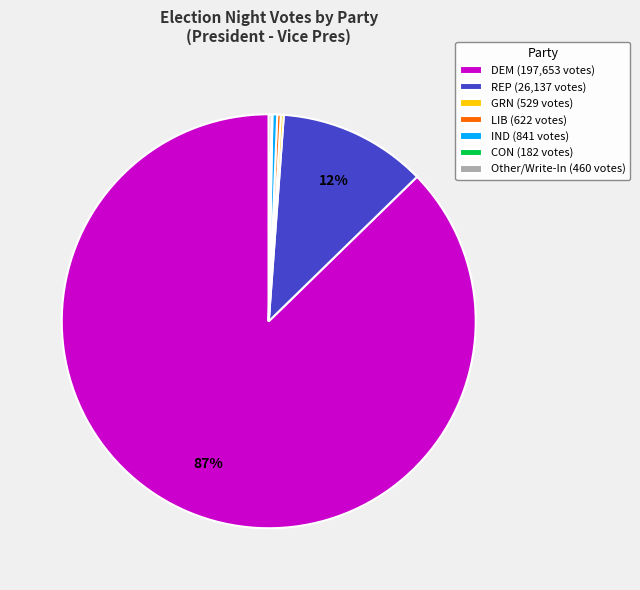

The IND (841 votes) slice represents 0% of the pie. True or false?

True